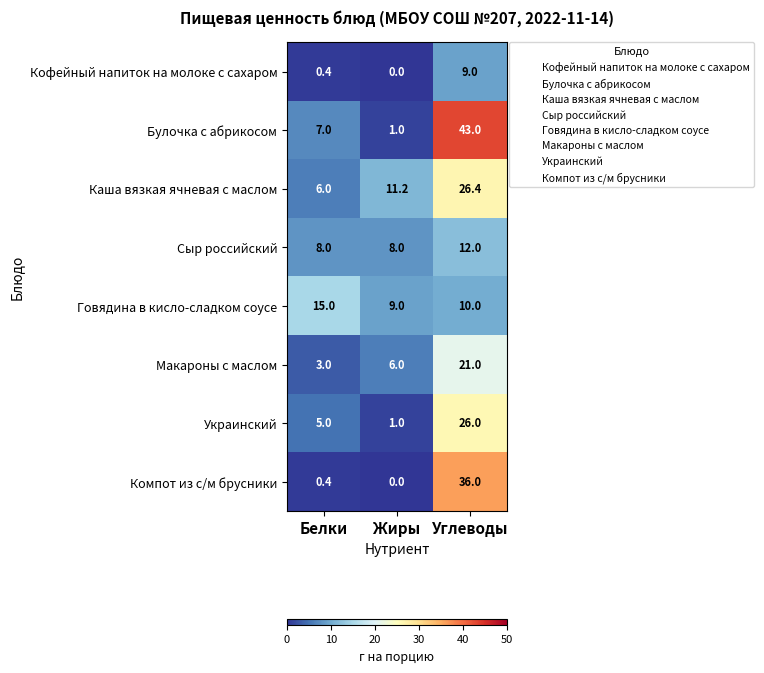

What is the total value across all series at Белки?

44.8